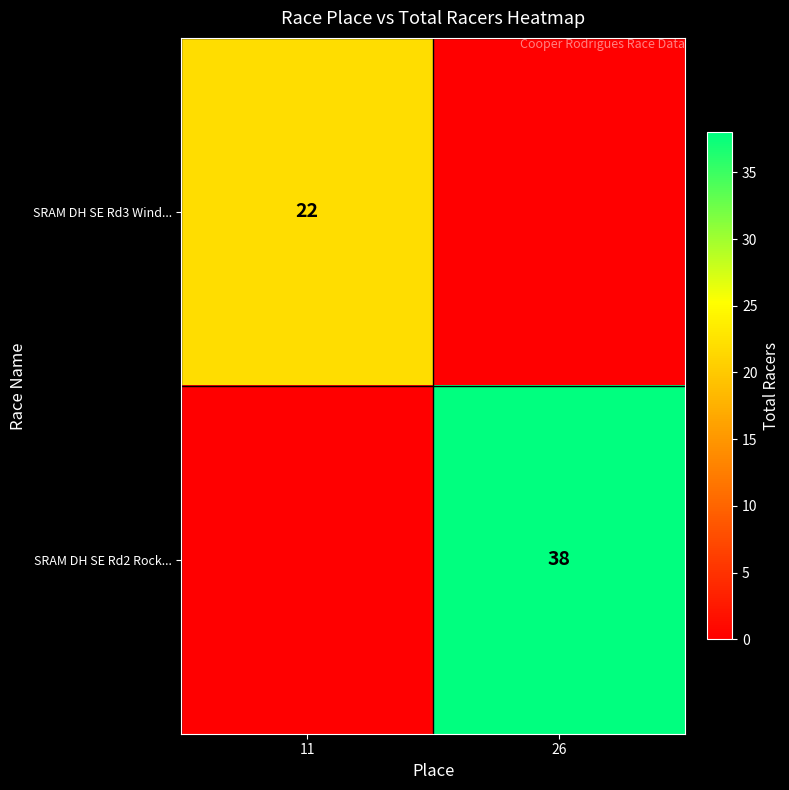

True or false: SRAM DH SE Rd2 Rock... has a value of 38 at 26.

True